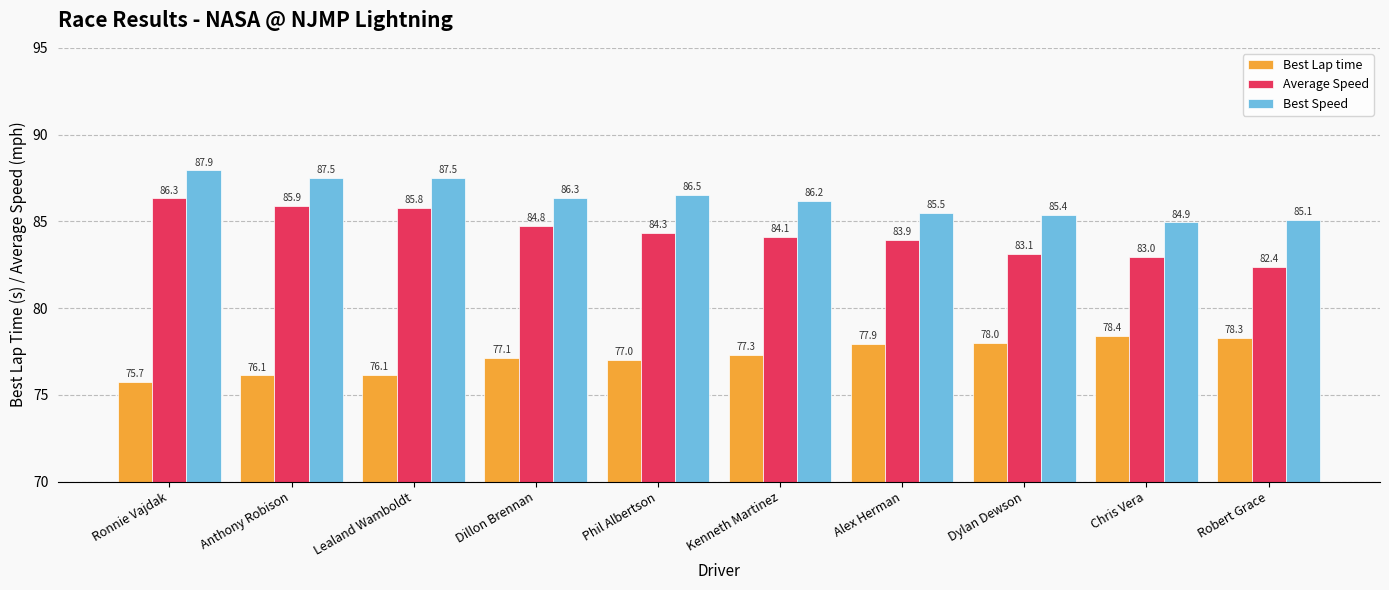

What is the sum of the Best Lap time values at Lealand Wamboldt and Alex Herman?

154.0